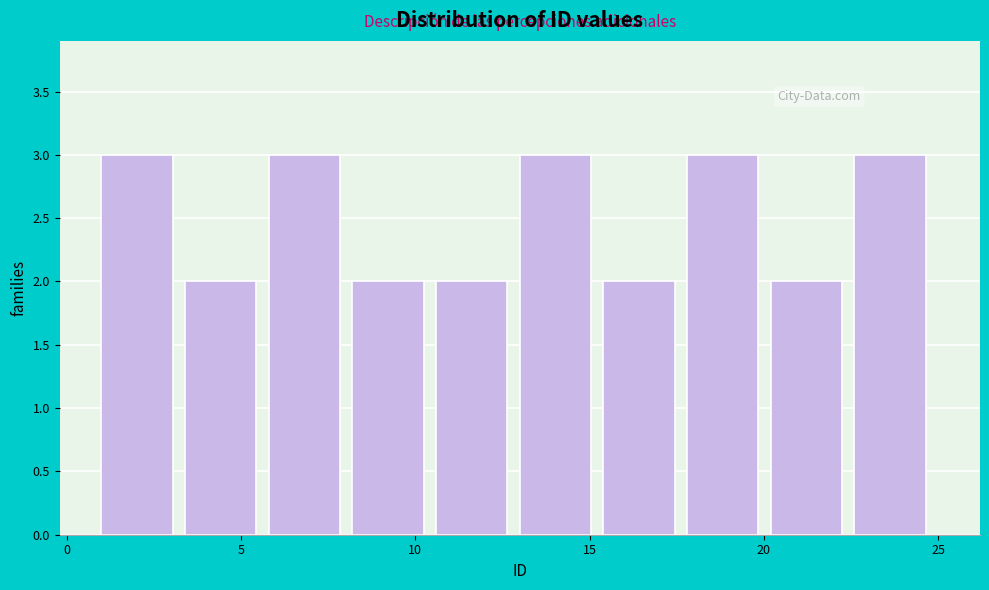

Reading left to right, transcribe this chart: for each bar, give the range it covers on the x-axis and its height. Neither the bar edges nor the heights are printed on the chart, so give them approximately, as read against the axes.

1.0 to 3.4: 3
3.4 to 5.8: 2
5.8 to 8.2: 3
8.2 to 10.6: 2
10.6 to 13.0: 2
13.0 to 15.4: 3
15.4 to 17.8: 2
17.8 to 20.2: 3
20.2 to 22.6: 2
22.6 to 25.0: 3